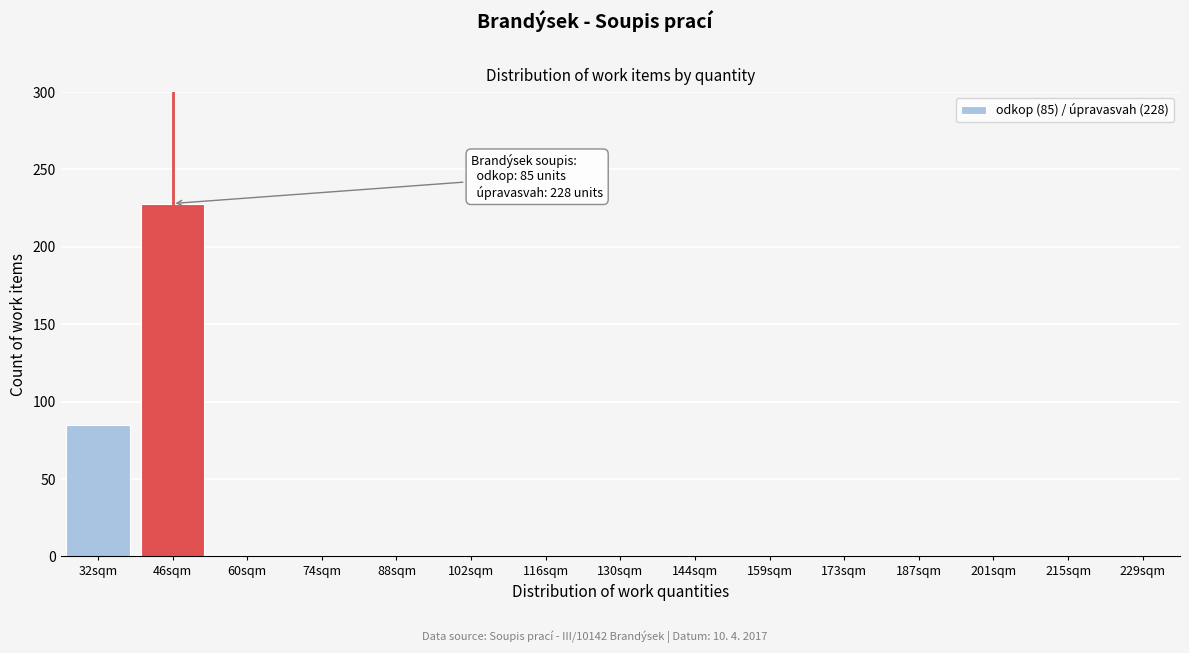

Reading left to right, what are all the values shown in this chart?

32sqm=85	46sqm=228	60sqm=0	74sqm=0	88sqm=0	102sqm=0	116sqm=0	130sqm=0	144sqm=0	159sqm=0	173sqm=0	187sqm=0	201sqm=0	215sqm=0	229sqm=0